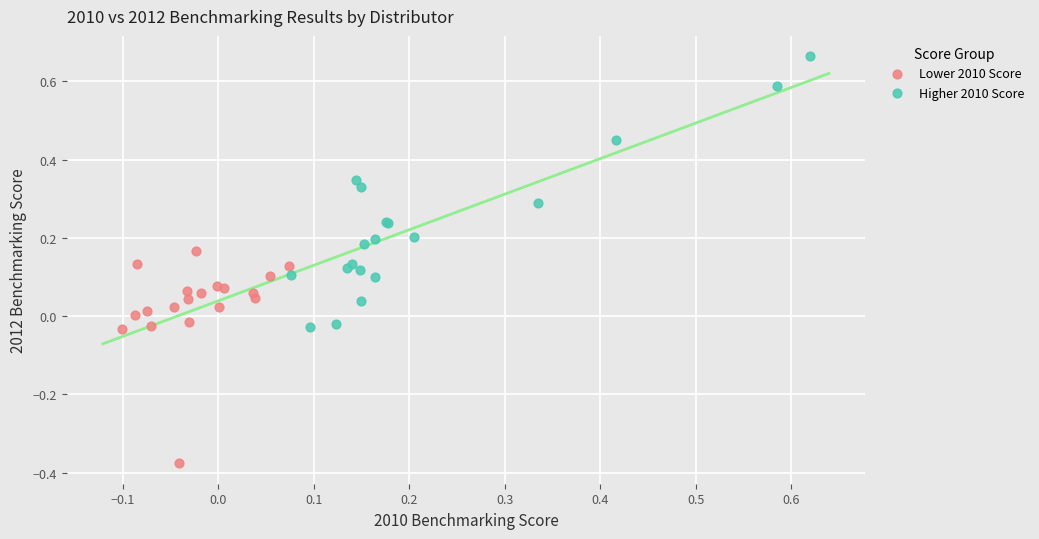

Which series has the widest spread of Y values?

Higher 2010 Score